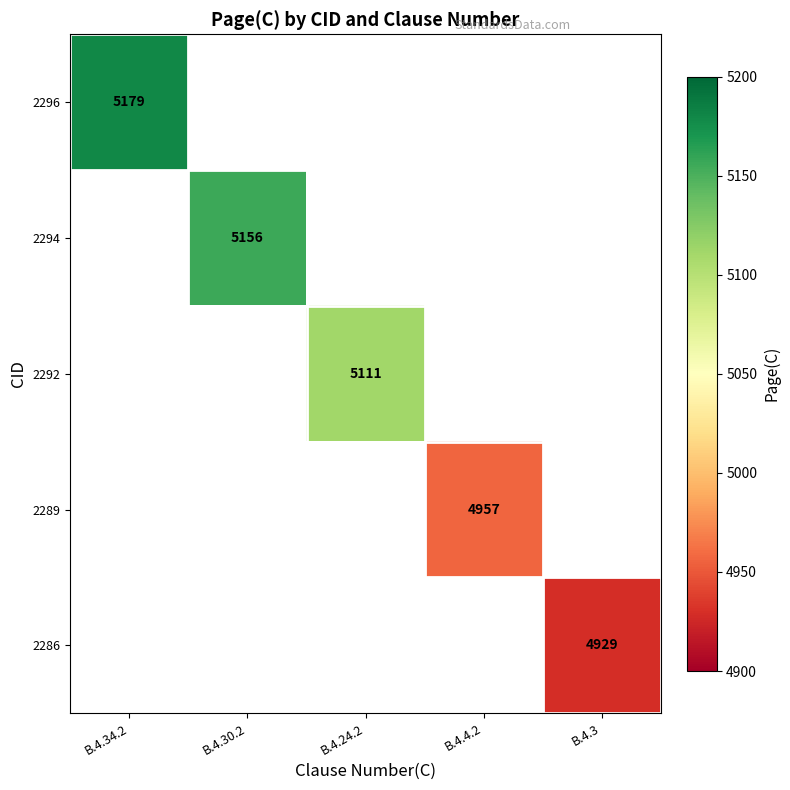

Is it true that 2292 equals 5111 at B.4.24.2?

True